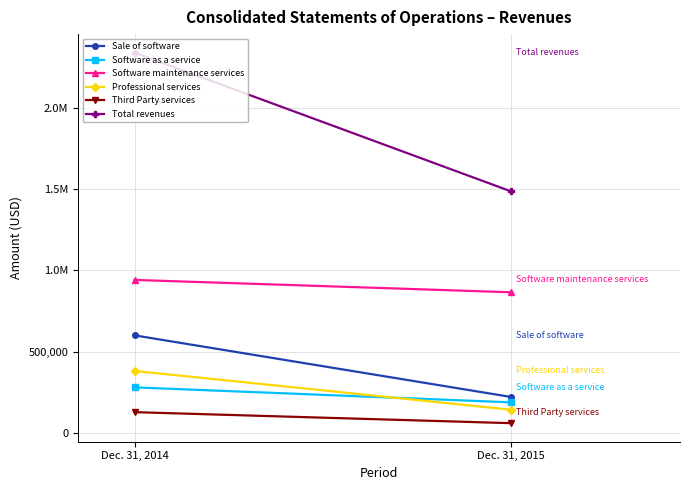

Count the number of data series in this chart.

6